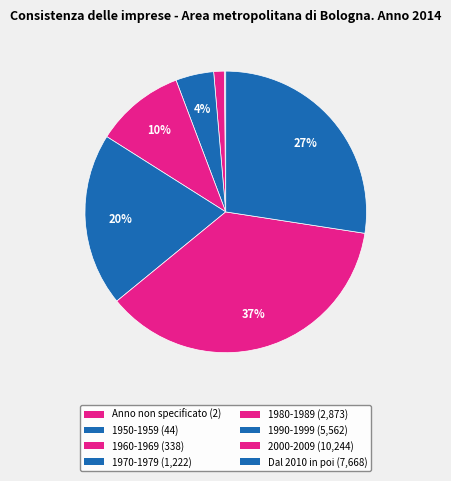

What is the total percentage of Dal 2010 in poi and 1980-1989?

37.7%